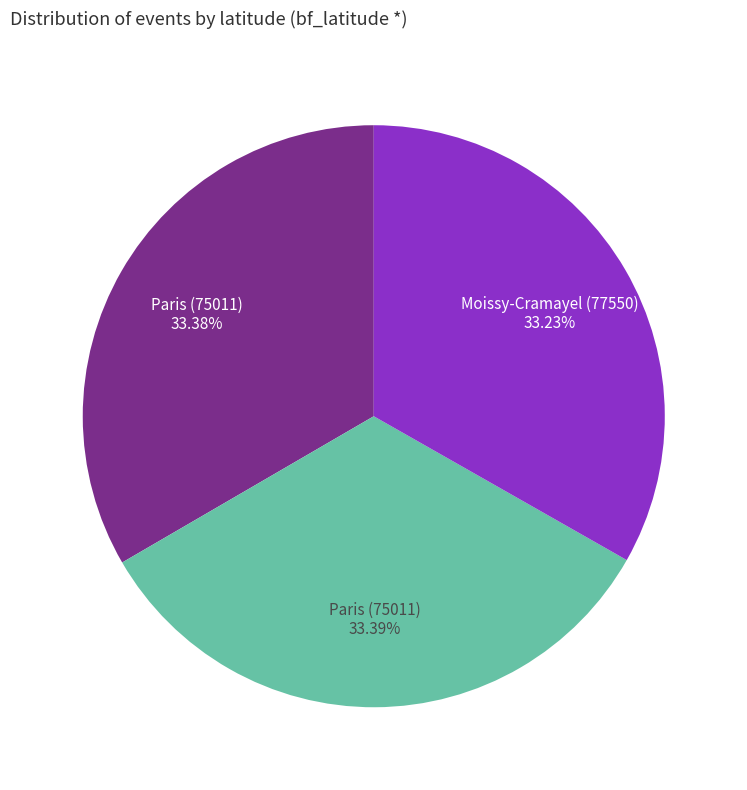

Which category has the smallest portion of the pie?

Moissy-Cramayel (77550) - Réunion solidaire